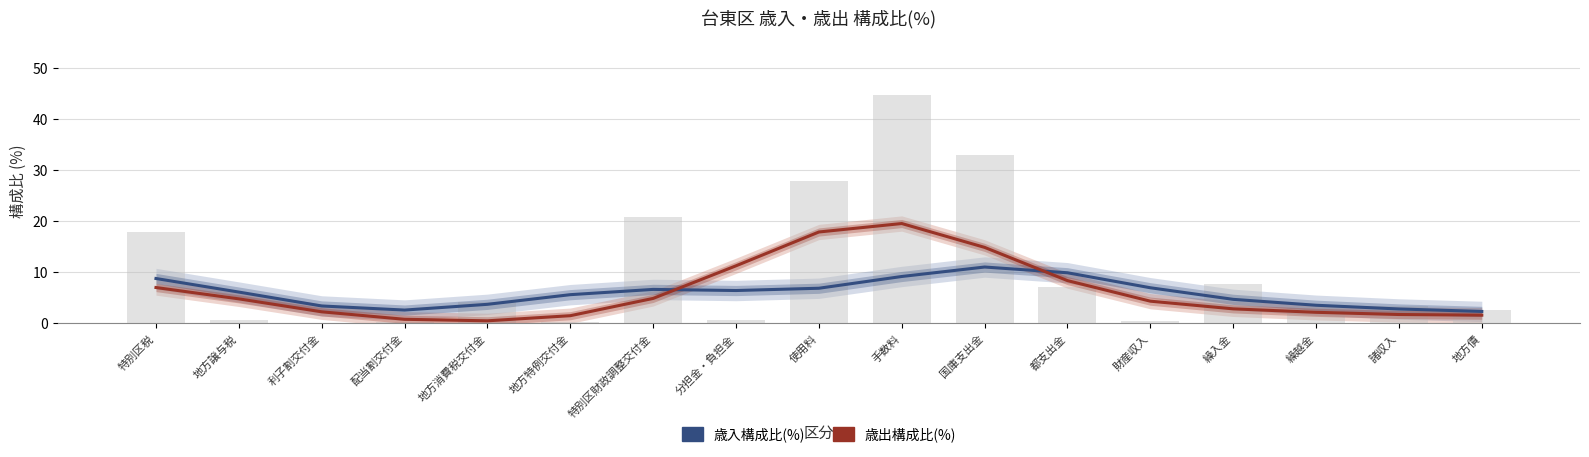

What is the sum of the 歳入構成比(%) values at 地方譲与税 and 配当割交付金?

8.6